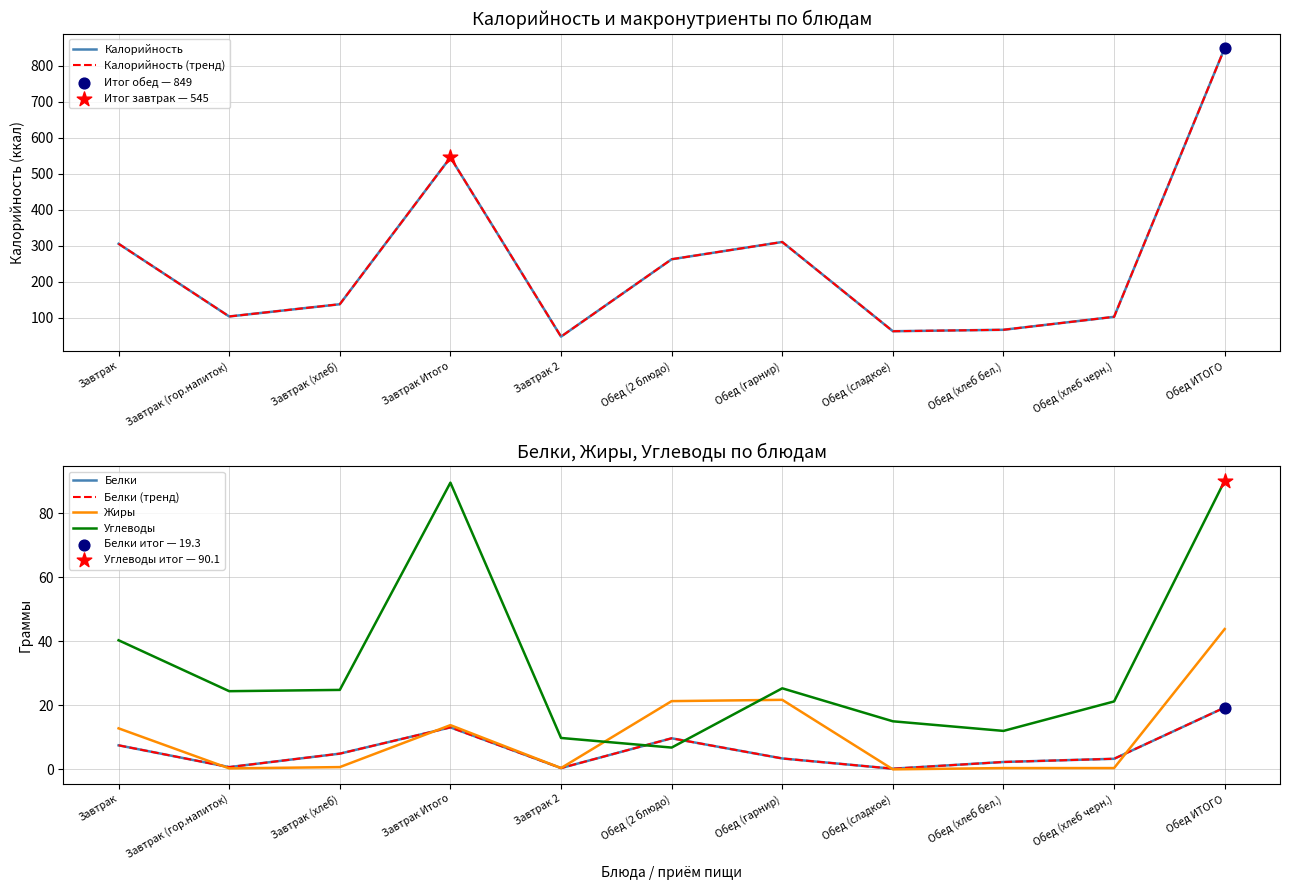

Which series has the largest Y range (max minus min)?

Калорийность